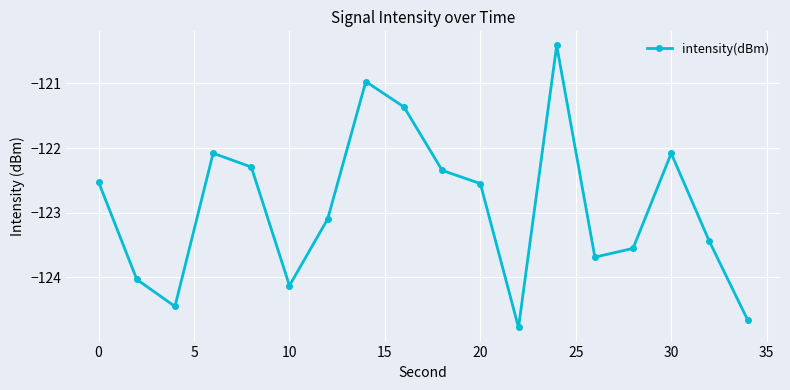

What is the difference between the second highest and second lowest values?

3.7